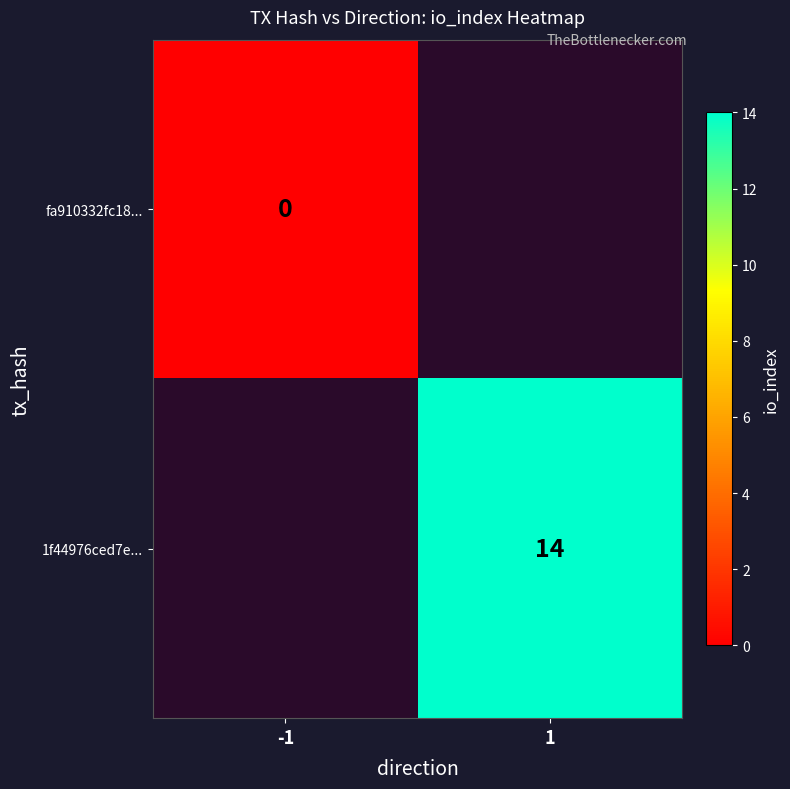

At which category does the chart reach its peak across all series?

1